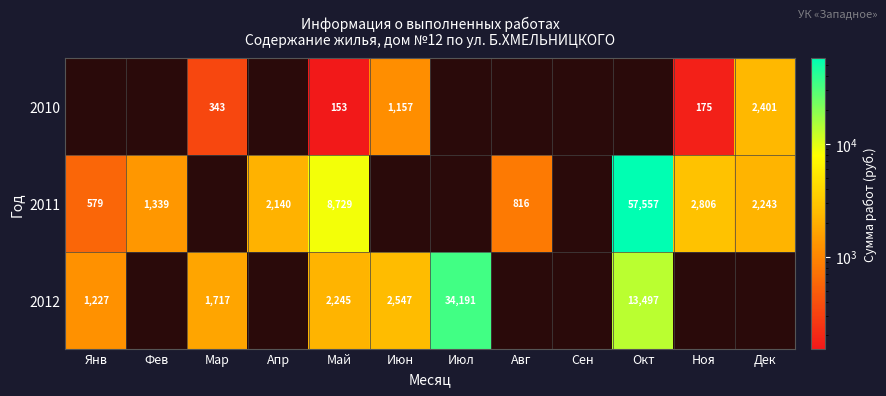

Where is 2010 nearest to the value 1200?

Июн